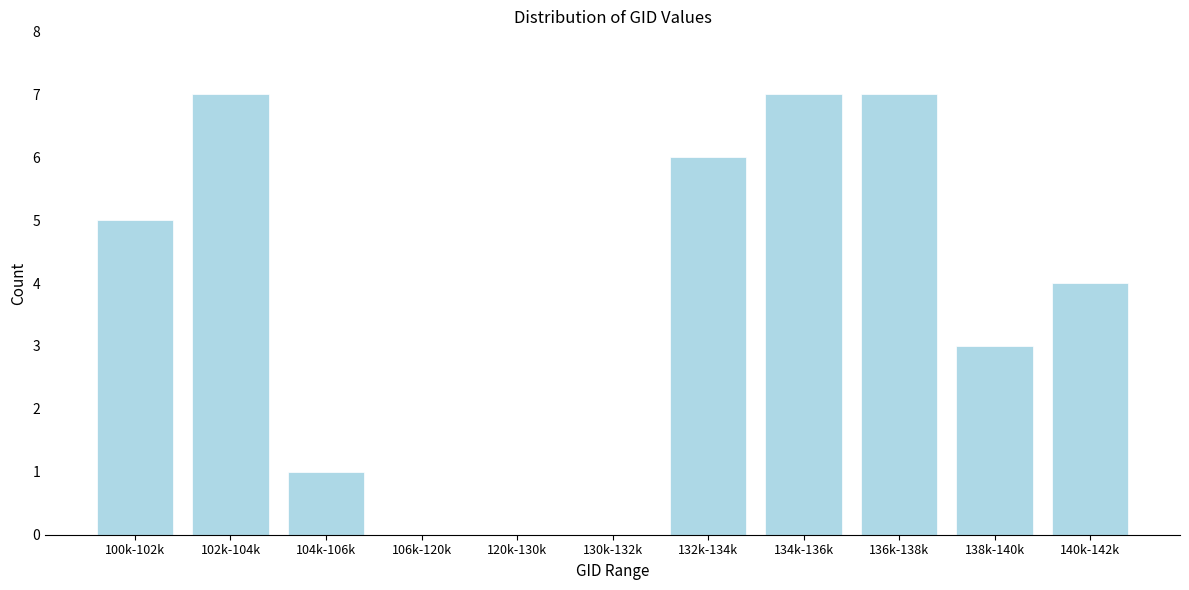

Reading right to left, extract all data points from this chart.

140k-142k=4	138k-140k=3	136k-138k=7	134k-136k=7	132k-134k=6	130k-132k=0	120k-130k=0	106k-120k=0	104k-106k=1	102k-104k=7	100k-102k=5